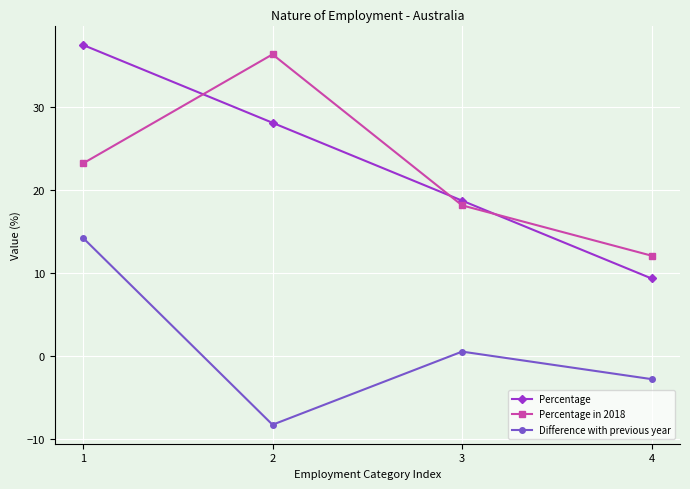

What is the sum of all Difference with previous year values?

3.9